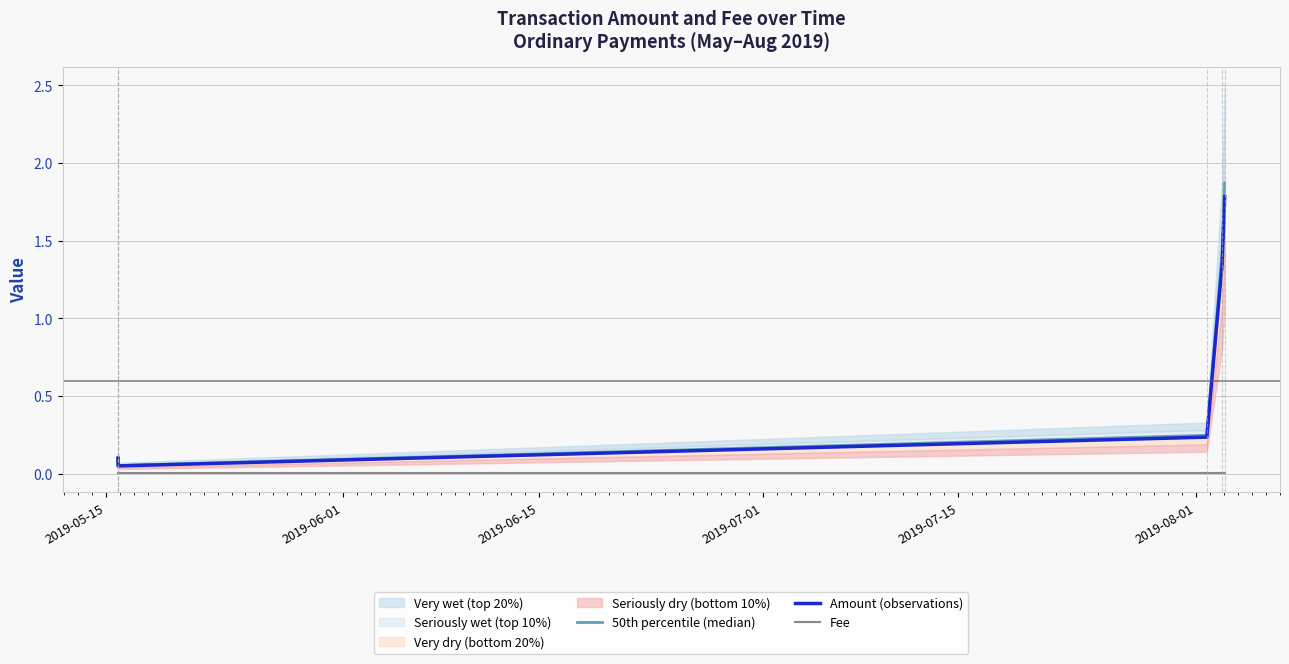

What is the label of the 5th point from the left?

2019-07-15